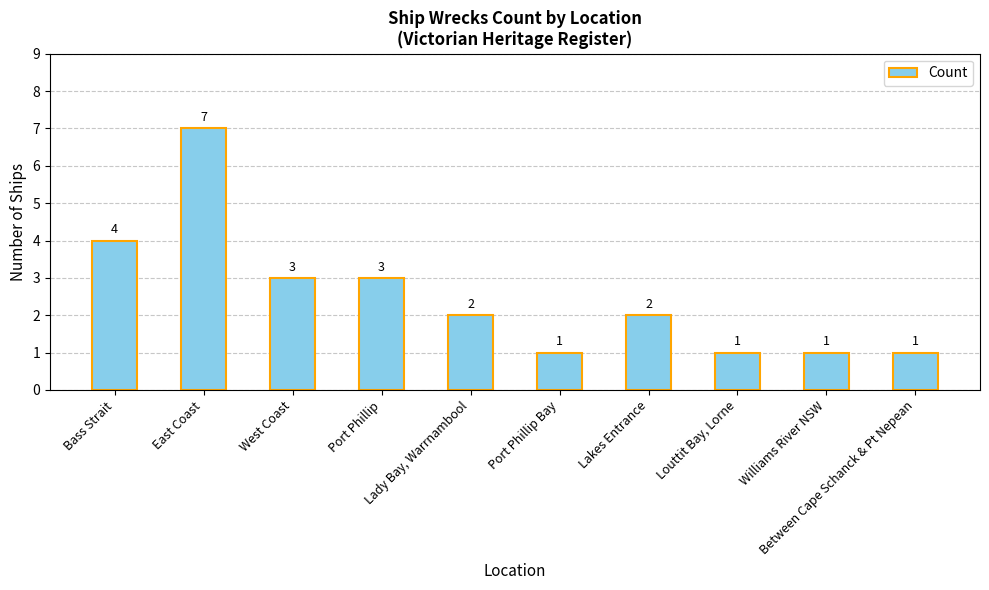

How many data points does each series have?

10